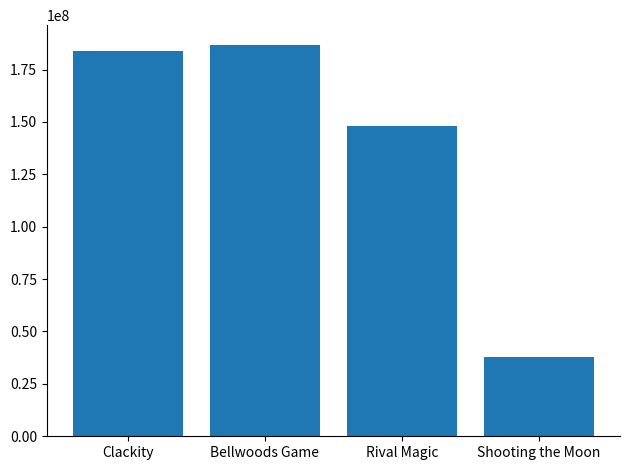

What is the greatest value displayed?

186822759